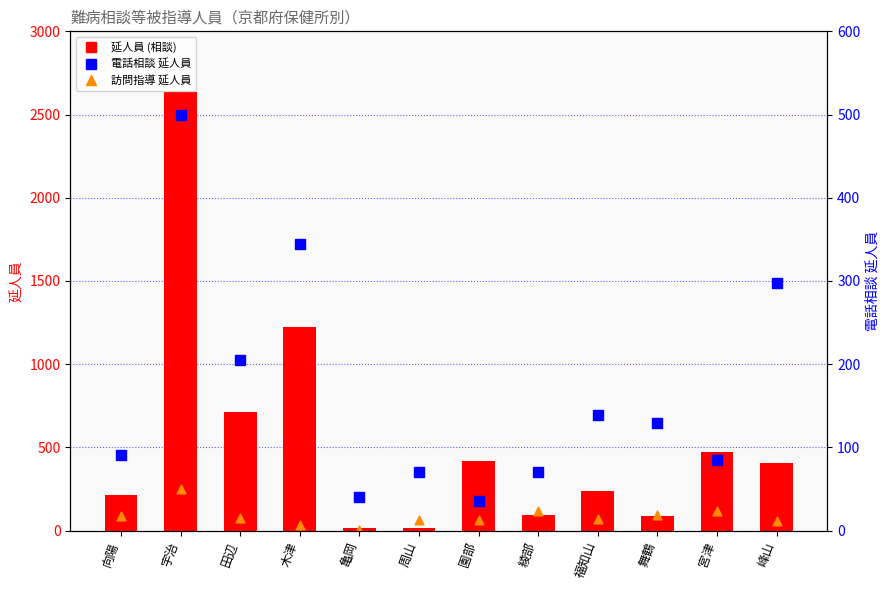

At which category is the sum across all series the highest?

宇治